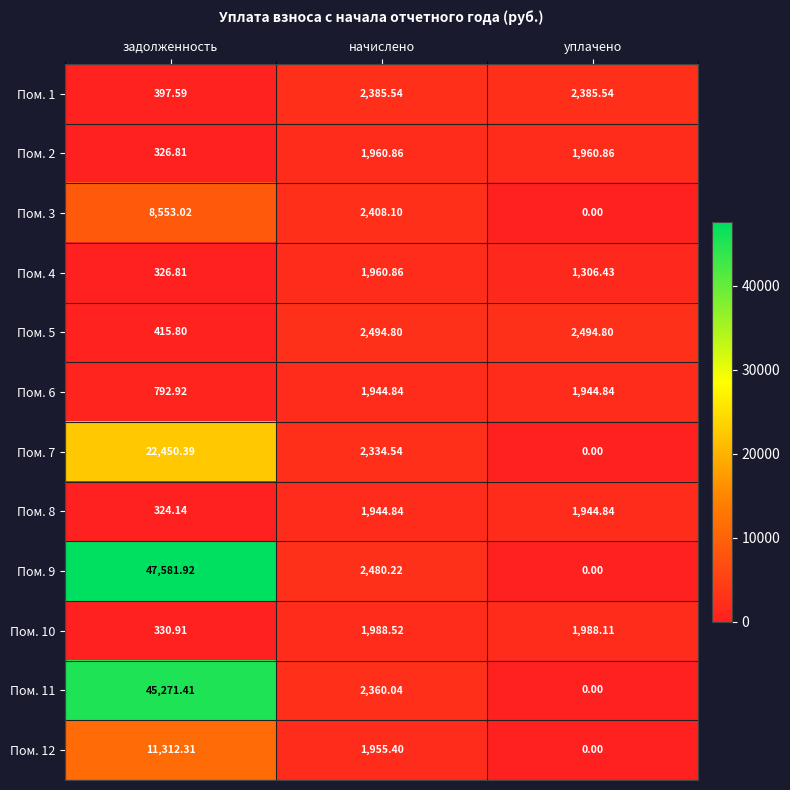

Which series has the largest total across all categories?

Пом. 9